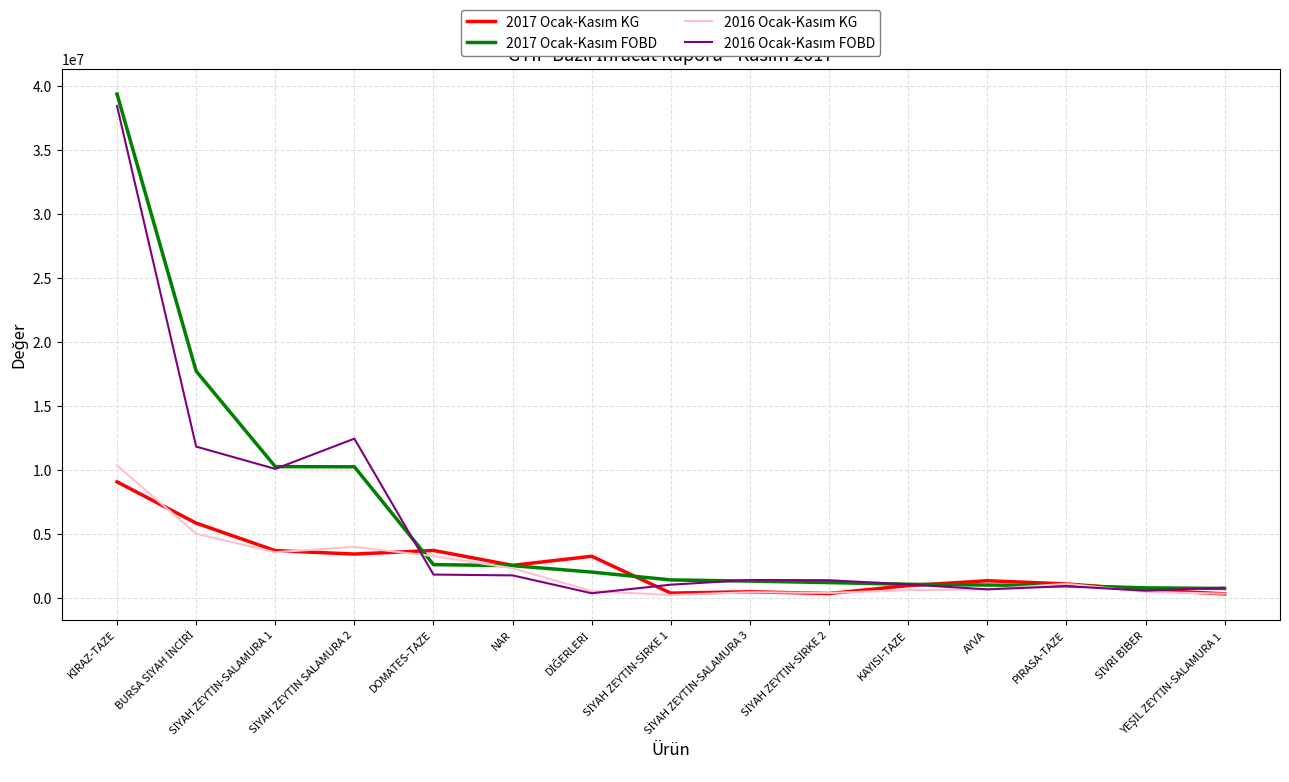

True or false: 2016 Ocak-Kasım KG has a value of 2362366.0 at NAR.

True